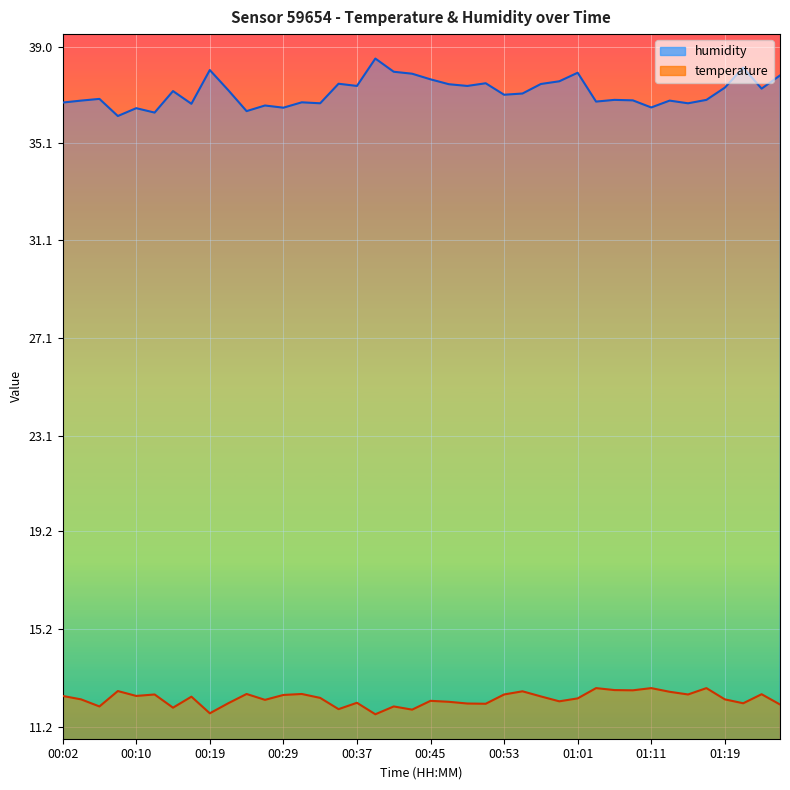

What is the average value of the temperature series?

12.4